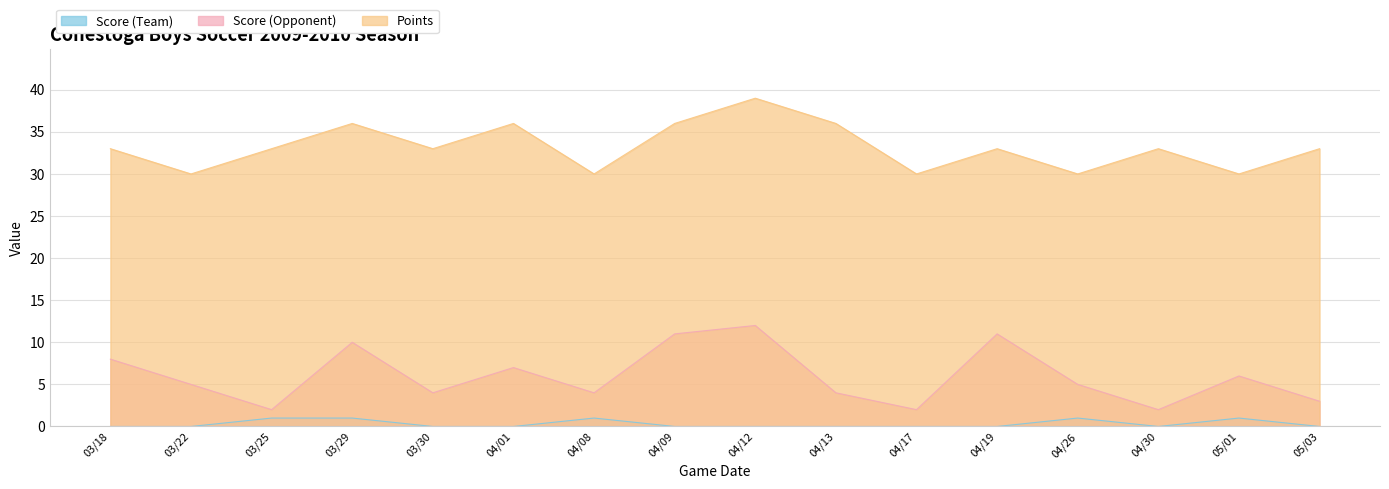

How many lines are shown in the chart?

3